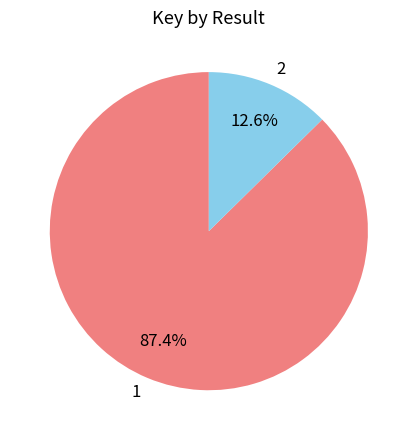

Which slice is the smallest?

2